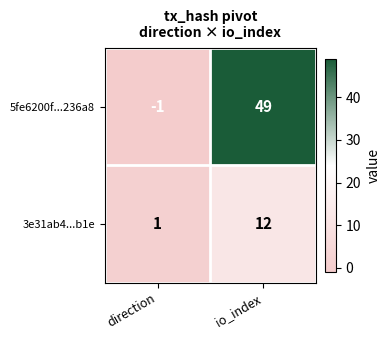

List the labels in order of 5fe6200f...236a8 value, largest first.

io_index, direction